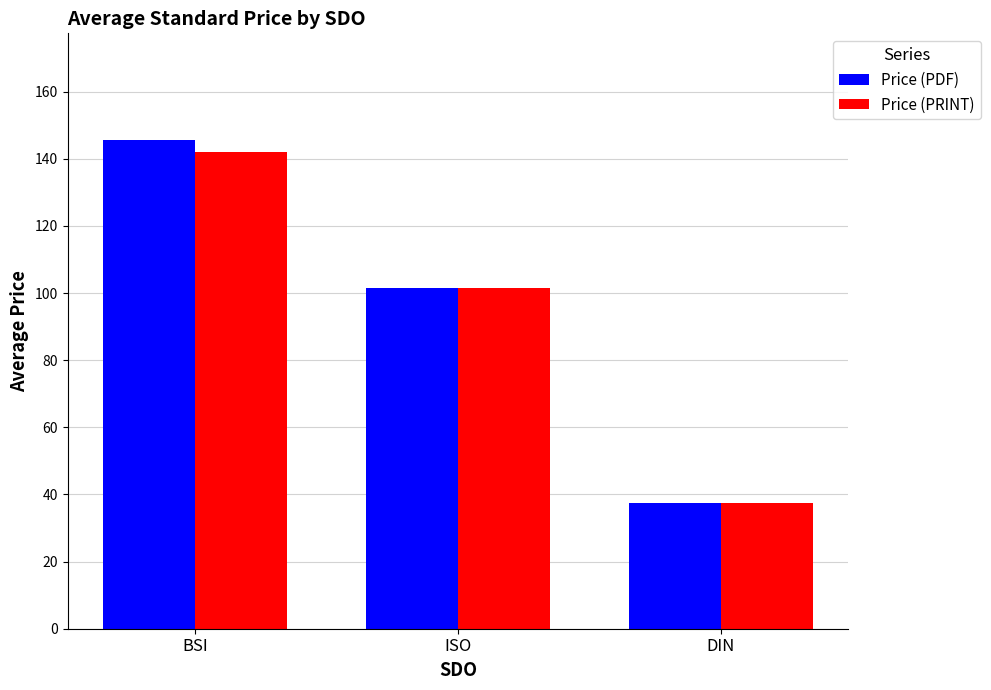

What value does the Price (PDF) series have at BSI?

145.7